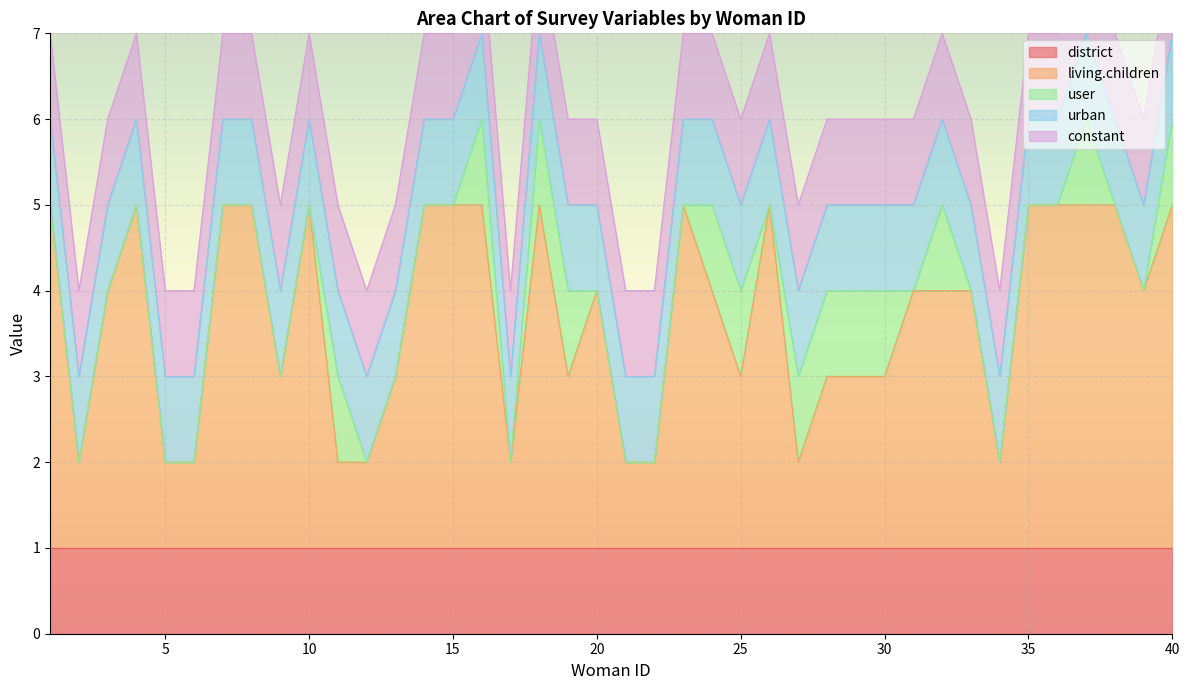

What is the maximum value for living.children?

5